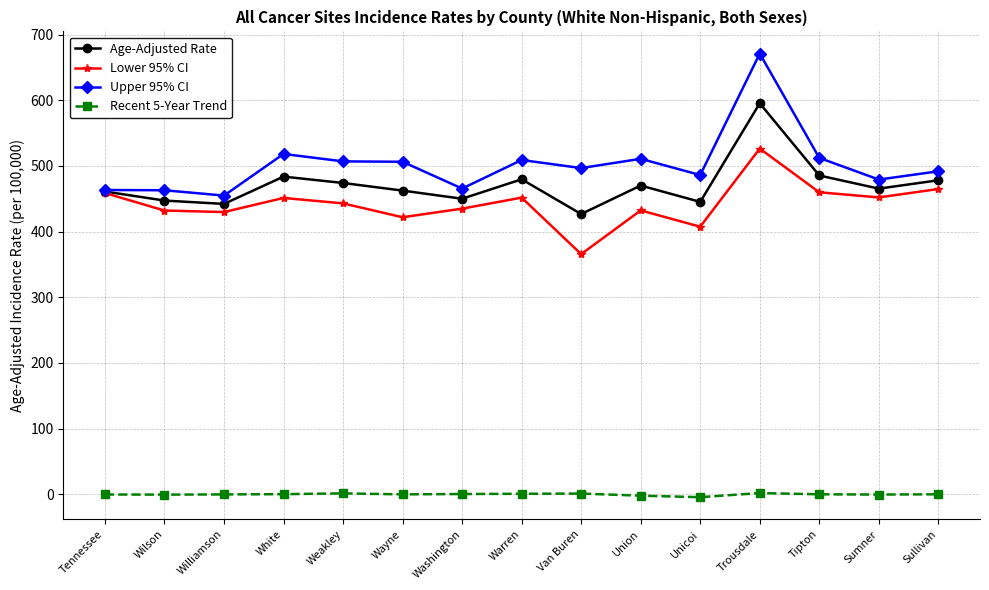

True or false: Recent 5-Year Trend has more than 0 points higher than both neighbors.

True